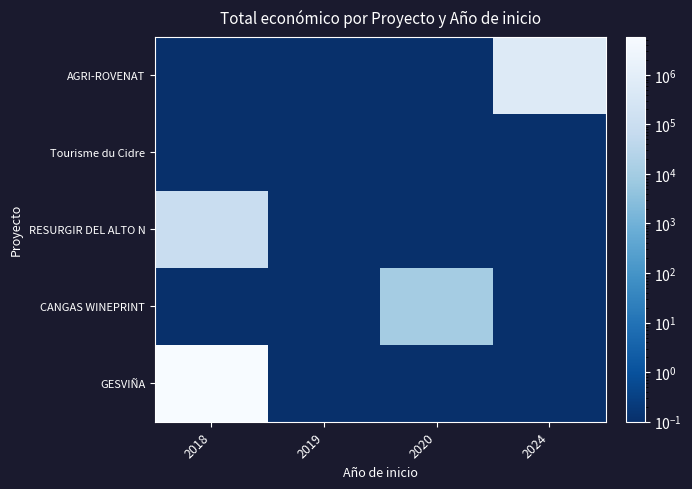

Reading left to right, what are all the values shown in this chart?

AGRI-ROVENAT: 2018=0.1	2019=0.1	2020=0.1	2024=615375.0
Tourisme du Cidre: 2018=0.1	2019=0.1	2020=0.1	2024=0.1
RESURGIR DEL ALTO N: 2018=90474.0	2019=0.1	2020=0.1	2024=0.1
CANGAS WINEPRINT: 2018=0.1	2019=0.1	2020=10750.0	2024=0.1
GESVIÑA: 2018=5792221.0	2019=0.1	2020=0.1	2024=0.1